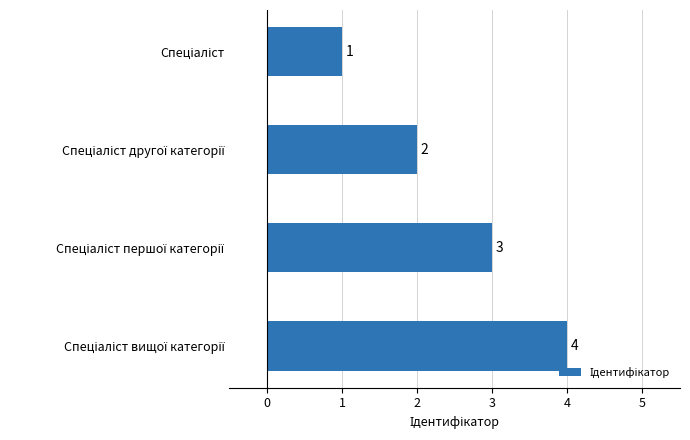

What is the sum of all values?

10